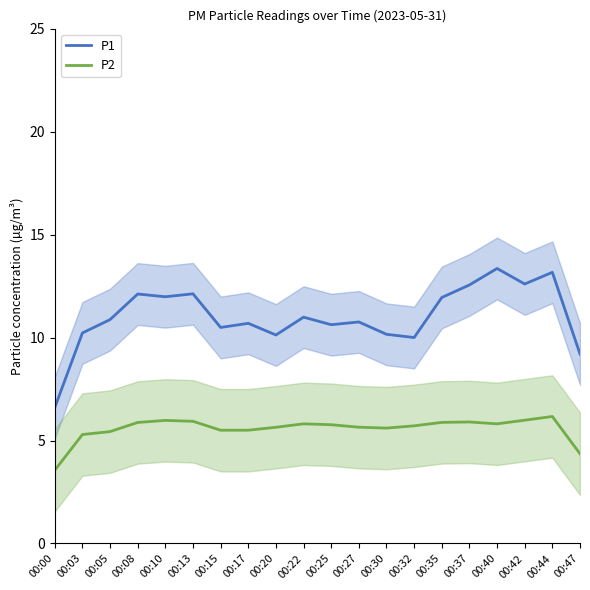

Count the number of data series in this chart.

2